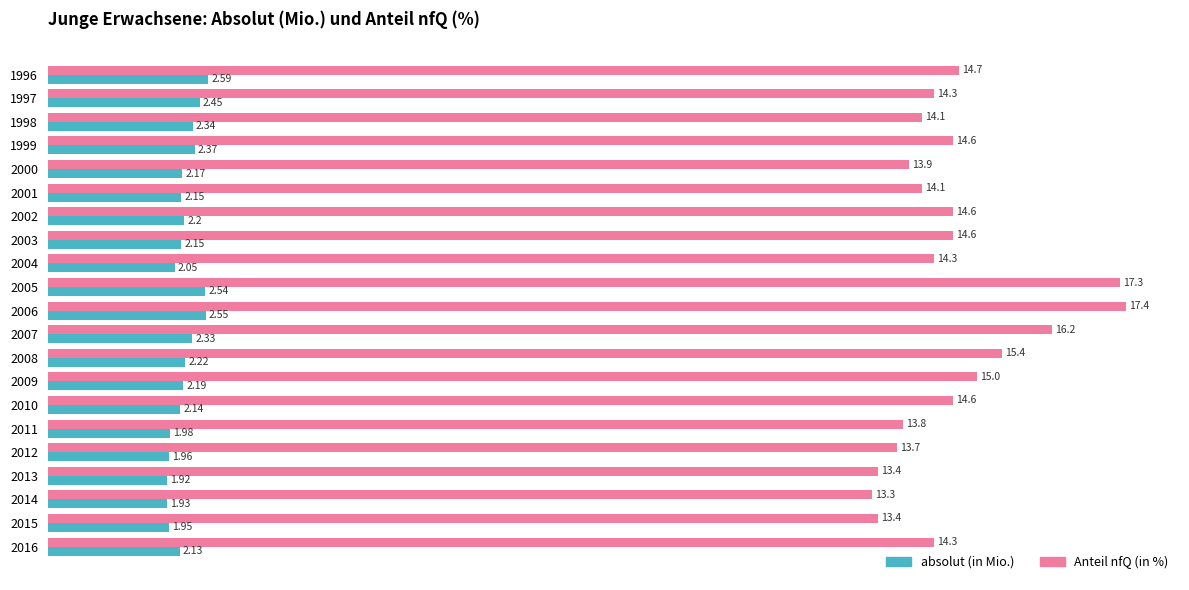

What is the difference between the highest and lowest values at 2013?

11.5